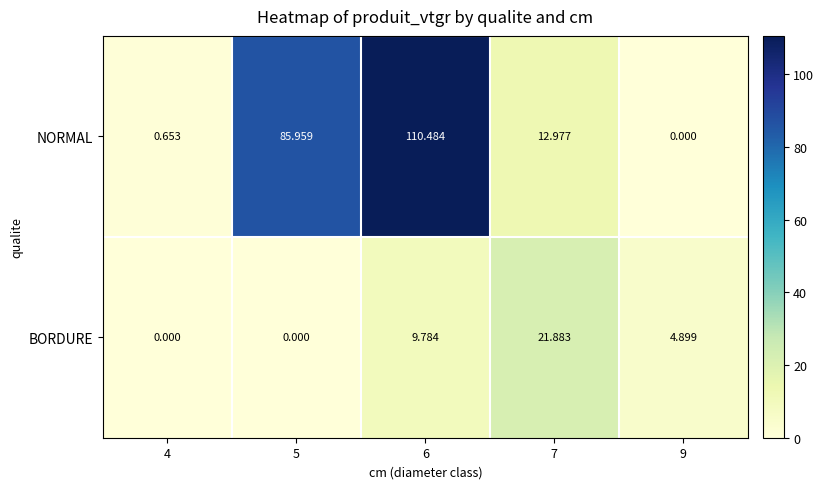

Which series changed the most between 4 and 6?

NORMAL